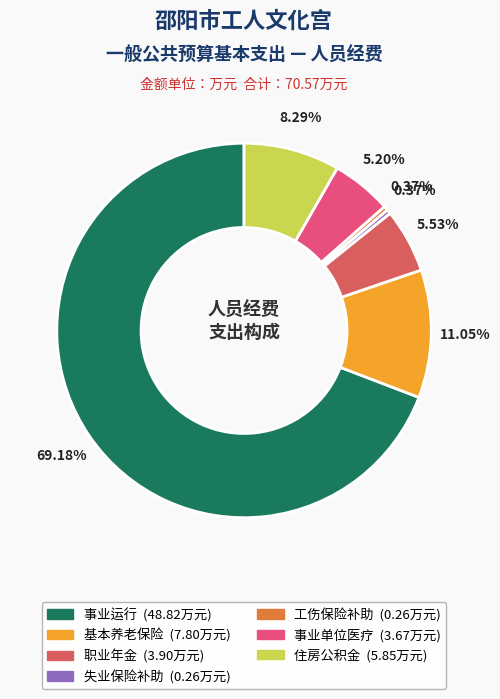

Count the number of slices in the pie.

7